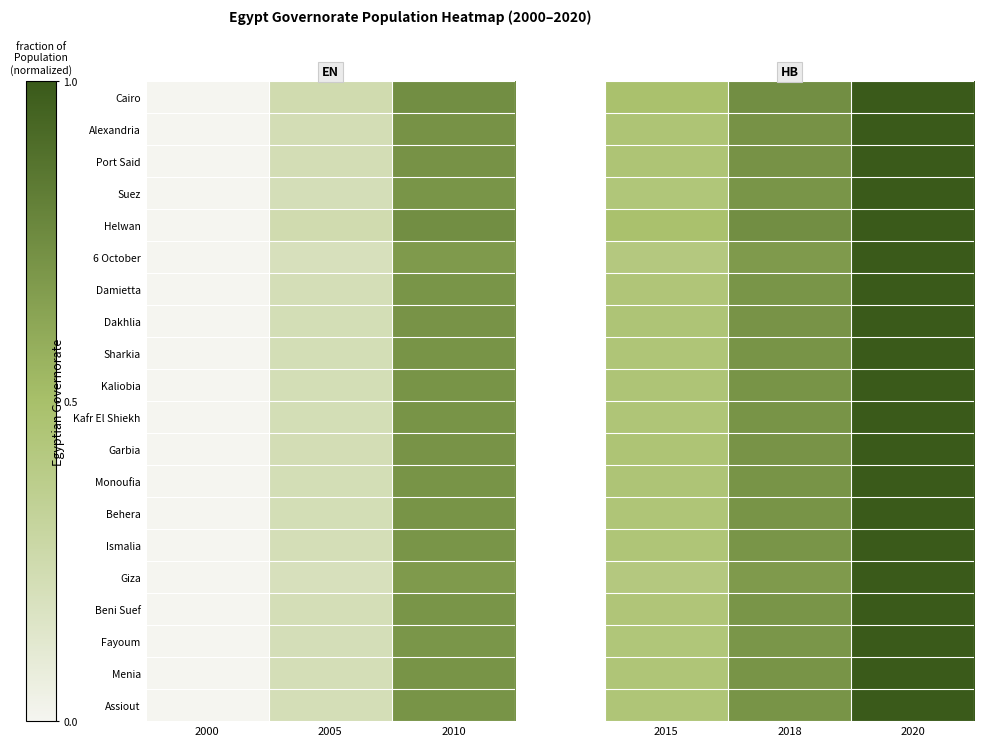

What is the difference between the highest and lowest values at 2015?

0.1